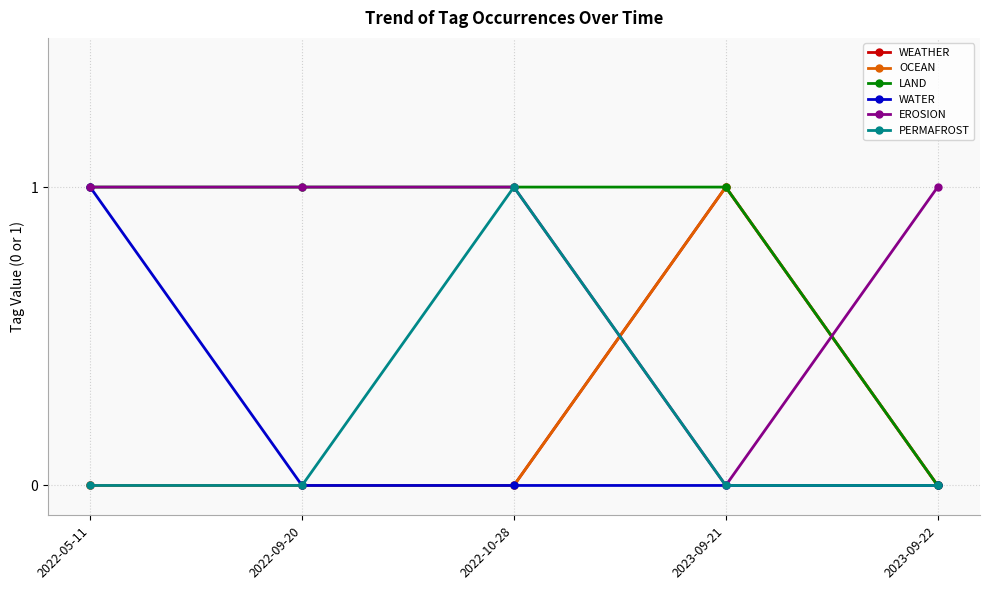

What is the sum of the EROSION values at 2022-05-11 and 2022-09-20?

2